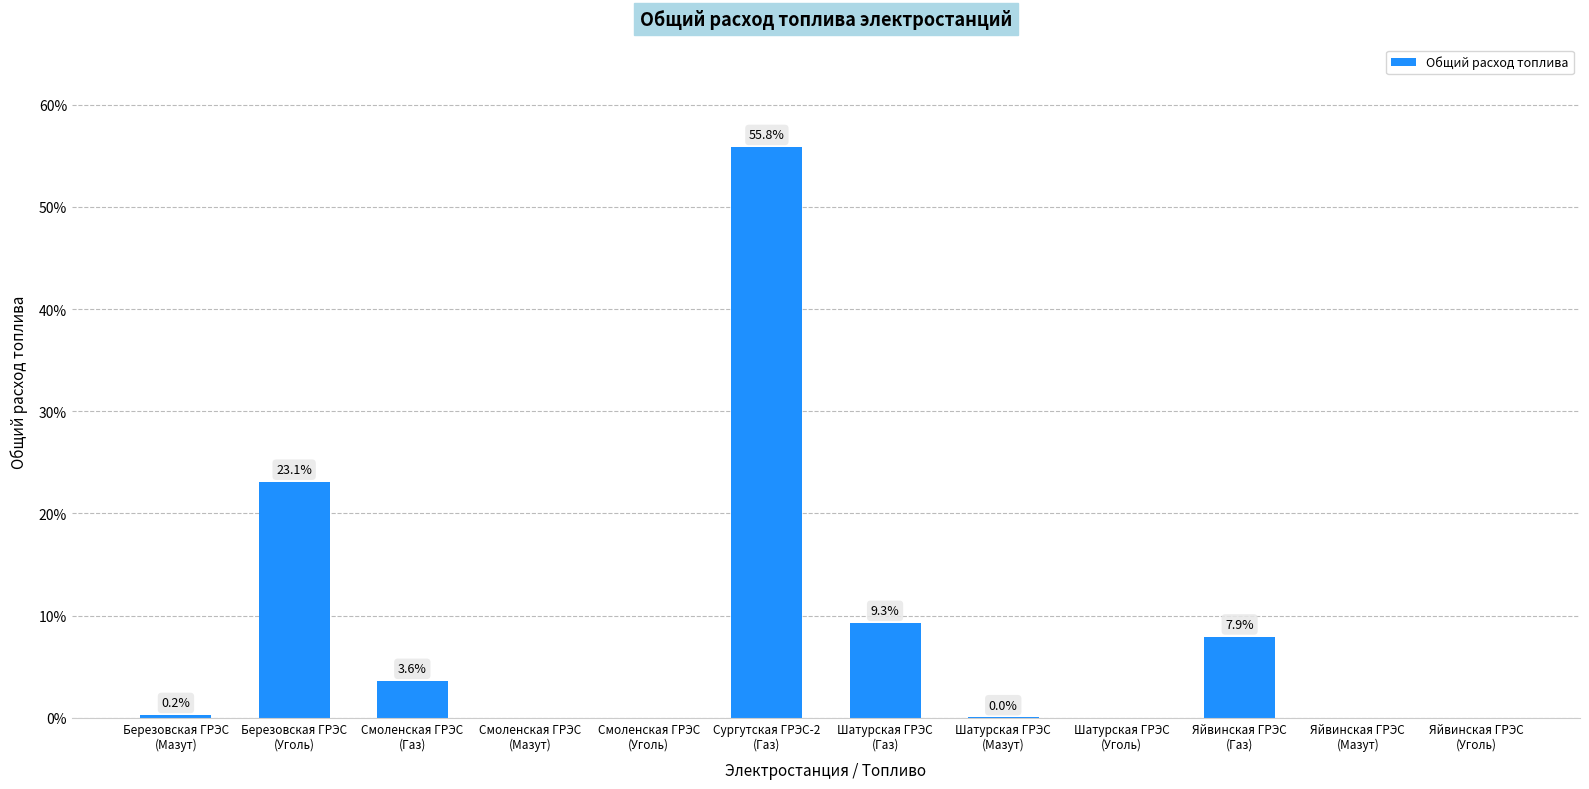

Which category has the highest value across all series?

Сургутская ГРЭС-2
(Газ)